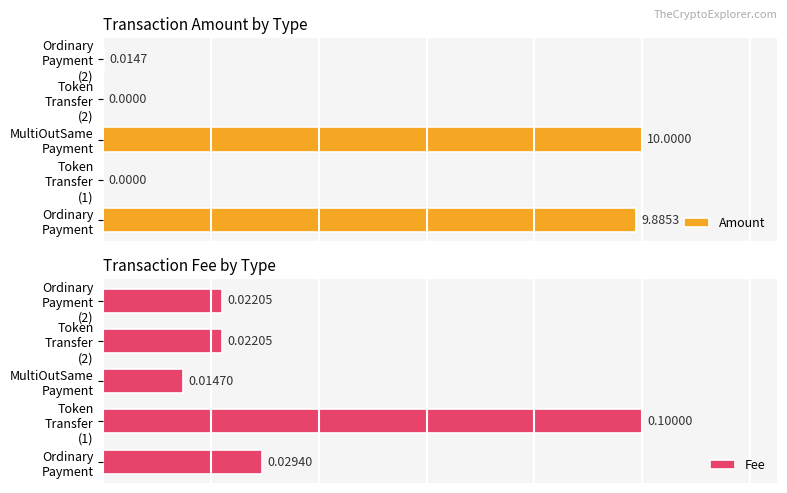

Reading right to left, extract all data points from this chart.

Amount: 0.0	0.0	10.0	0.0	9.9
Fee: 0.0	0.0	0.0	0.1	0.0